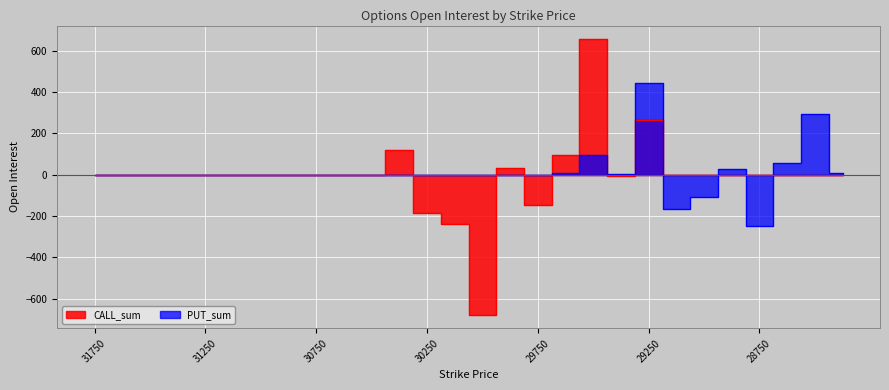

True or false: PUT_sum has more than 1 points higher than both neighbors.

True